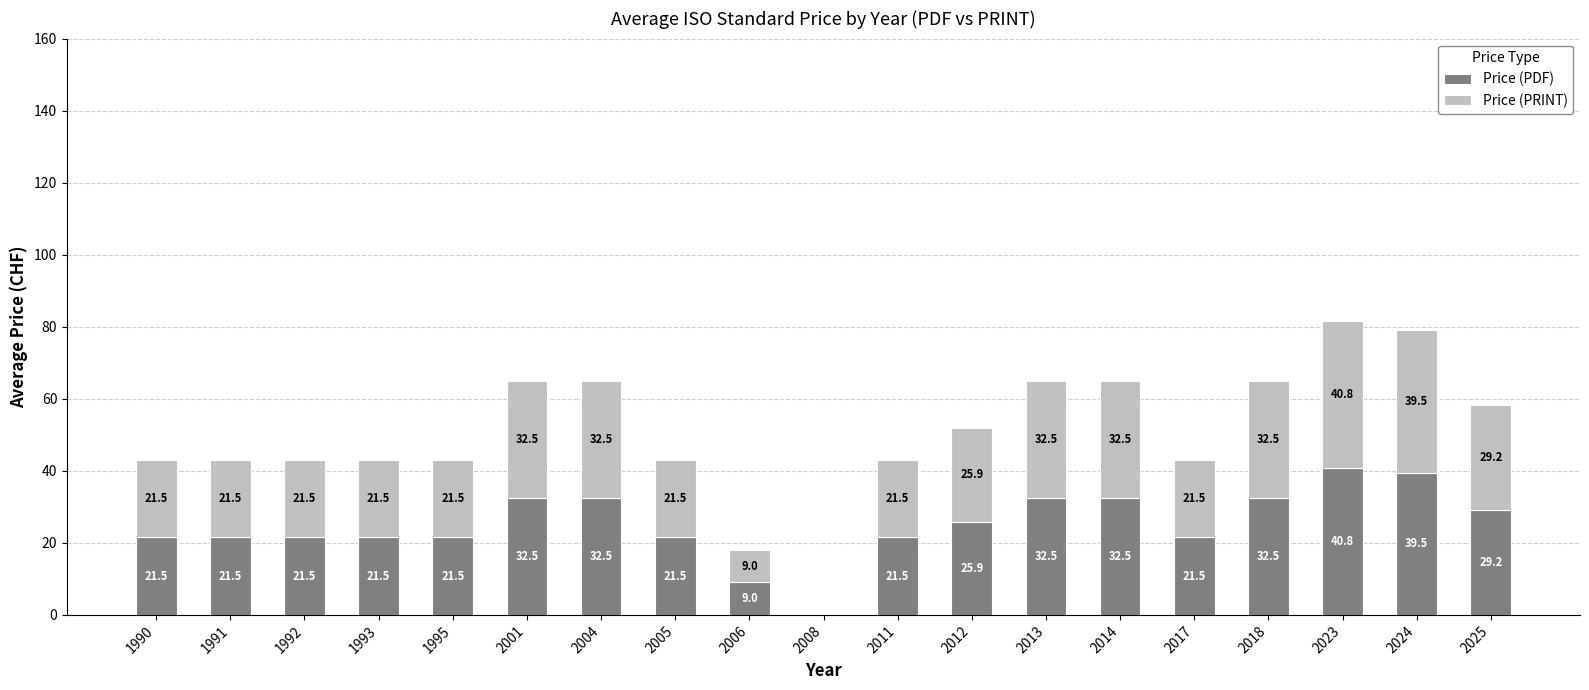

What is the sum of the Price (PDF) values at 2006 and 2018?

41.5